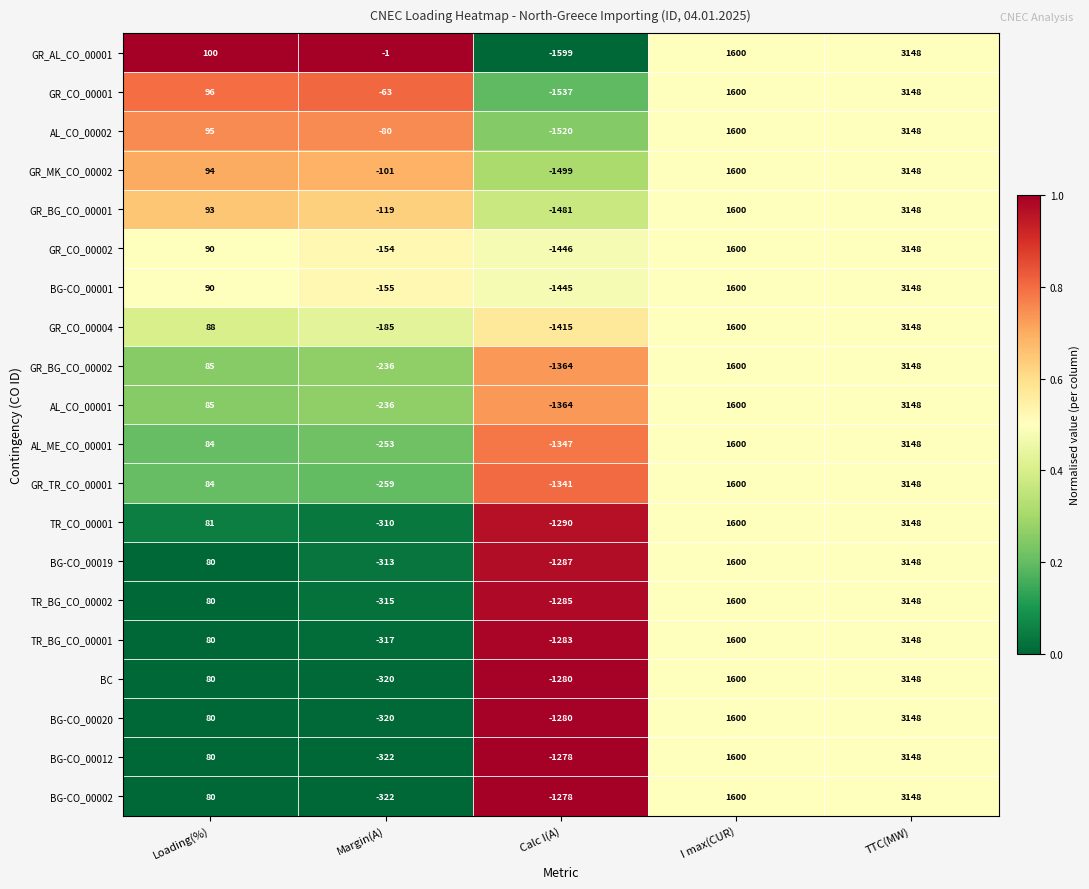

What is the total value across all series at Calc I(A)?

-27619